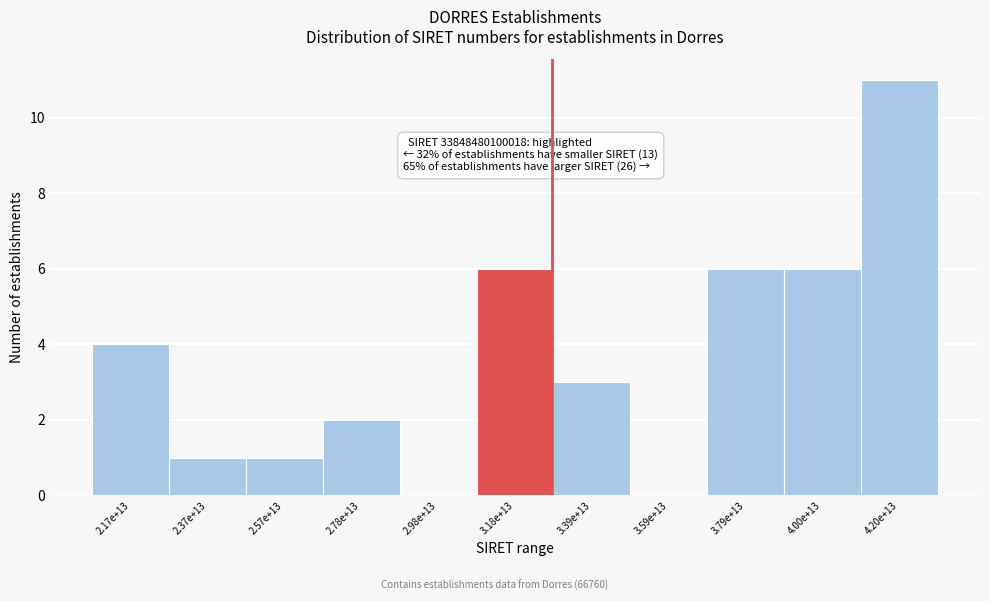

Reading left to right, extract all data points from this chart.

2.17e+13=4	2.37e+13=1	2.57e+13=1	2.78e+13=2	2.98e+13=0	3.18e+13=6	3.39e+13=3	3.59e+13=0	3.79e+13=6	4.00e+13=6	4.20e+13=11